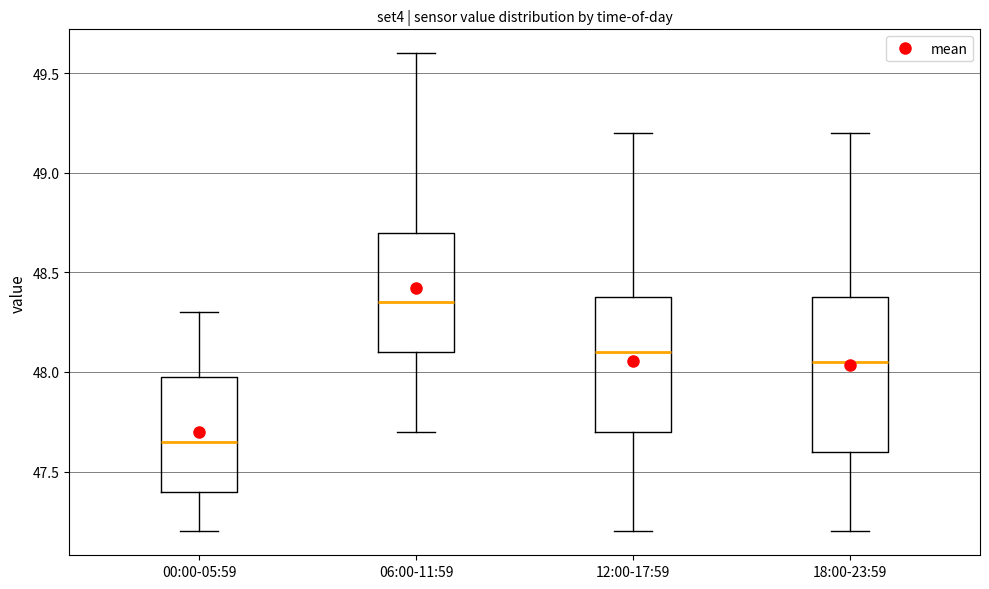

Reading left to right, read every box against the y-axis: the position of its median line, the range the box covers, and the ends of its whiskers. The values are not printed on the chart, so give them approximately, as read against the axis.

00:00-05:59: median 47.65, box 47.40 to 48.00, whiskers 47.20 to 48.30
06:00-11:59: median 48.35, box 48.10 to 48.70, whiskers 47.70 to 49.60
12:00-17:59: median 48.10, box 47.70 to 48.40, whiskers 47.20 to 49.20
18:00-23:59: median 48.05, box 47.60 to 48.40, whiskers 47.20 to 49.20